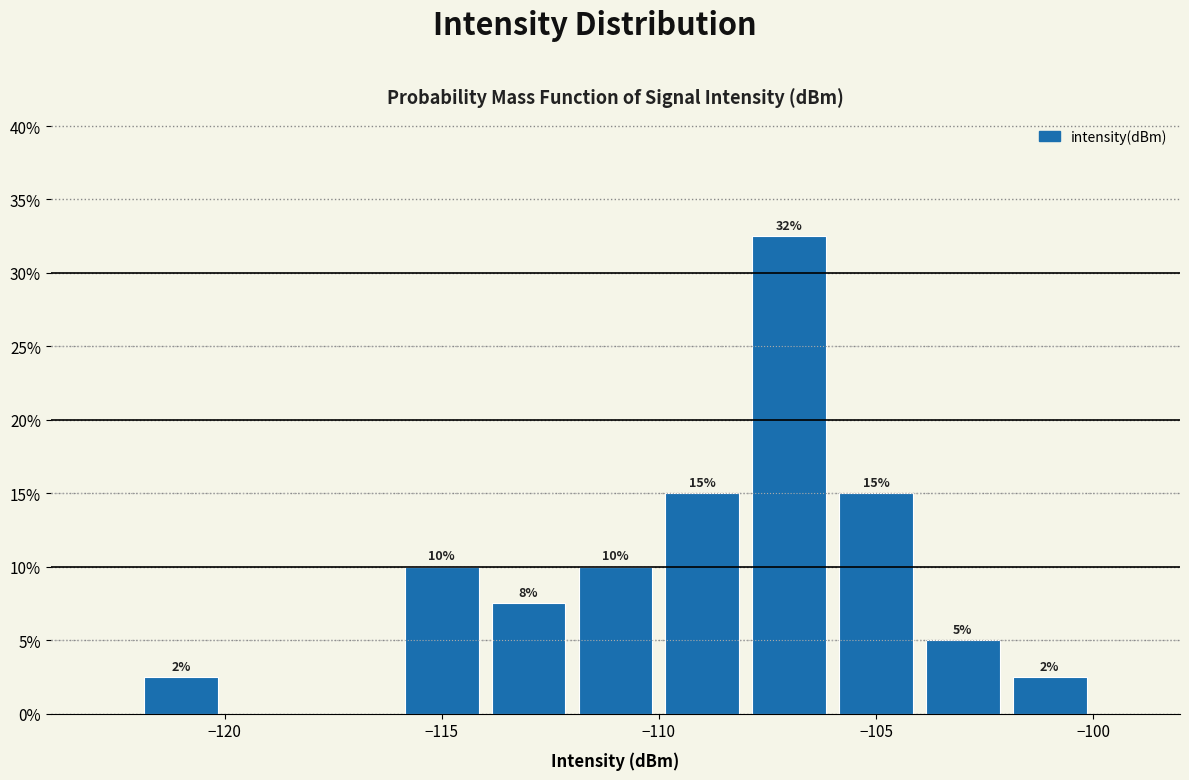

Which range on the x-axis has the tallest bar?

-108 to -106